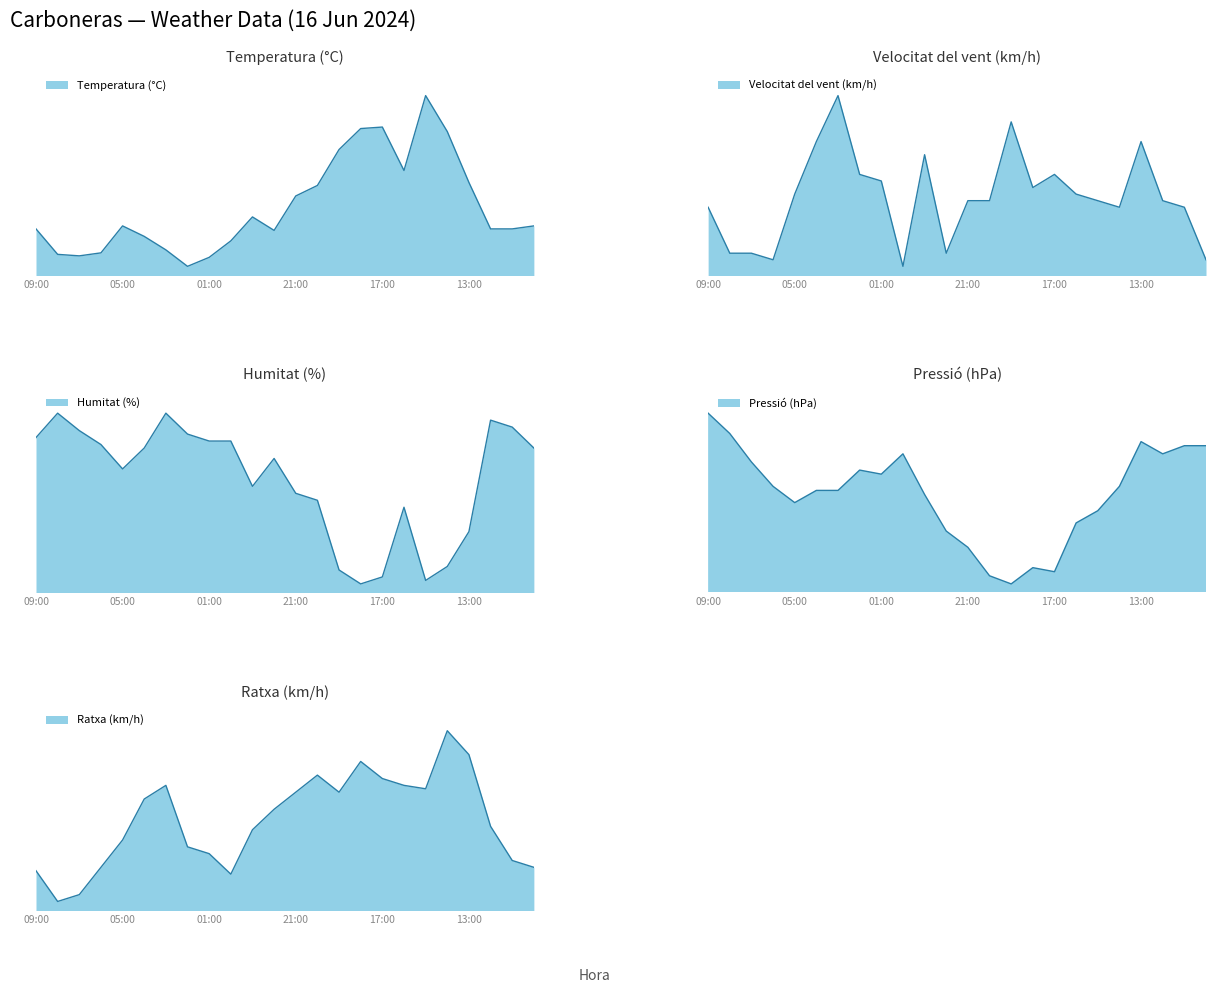

True or false: Humitat (%) and Pressió (hPa) cross at least once.

False